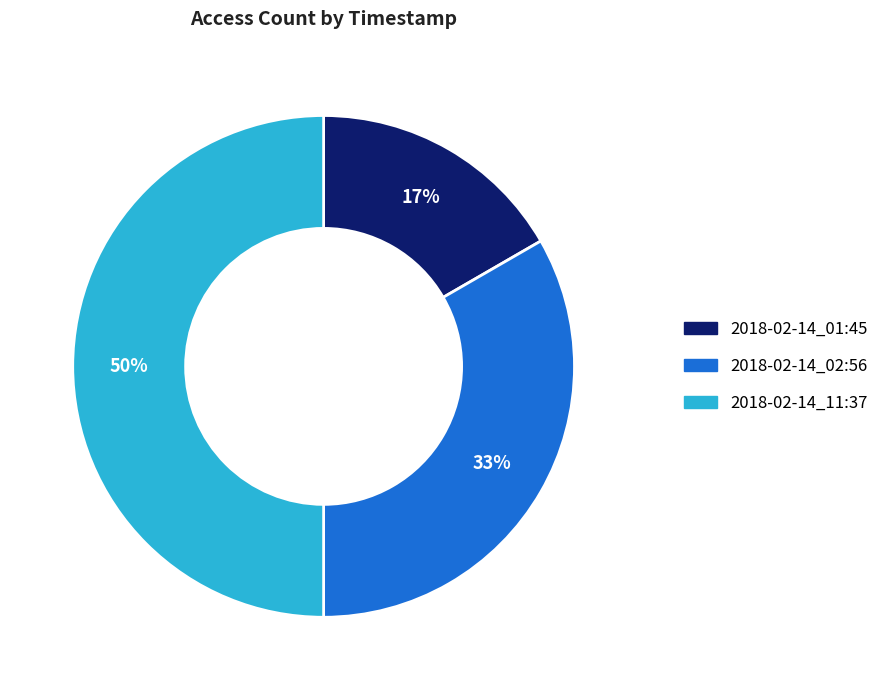

Is the sum of 2018-02-14_02:56 and 2018-02-14_11:37 greater than half?

Yes